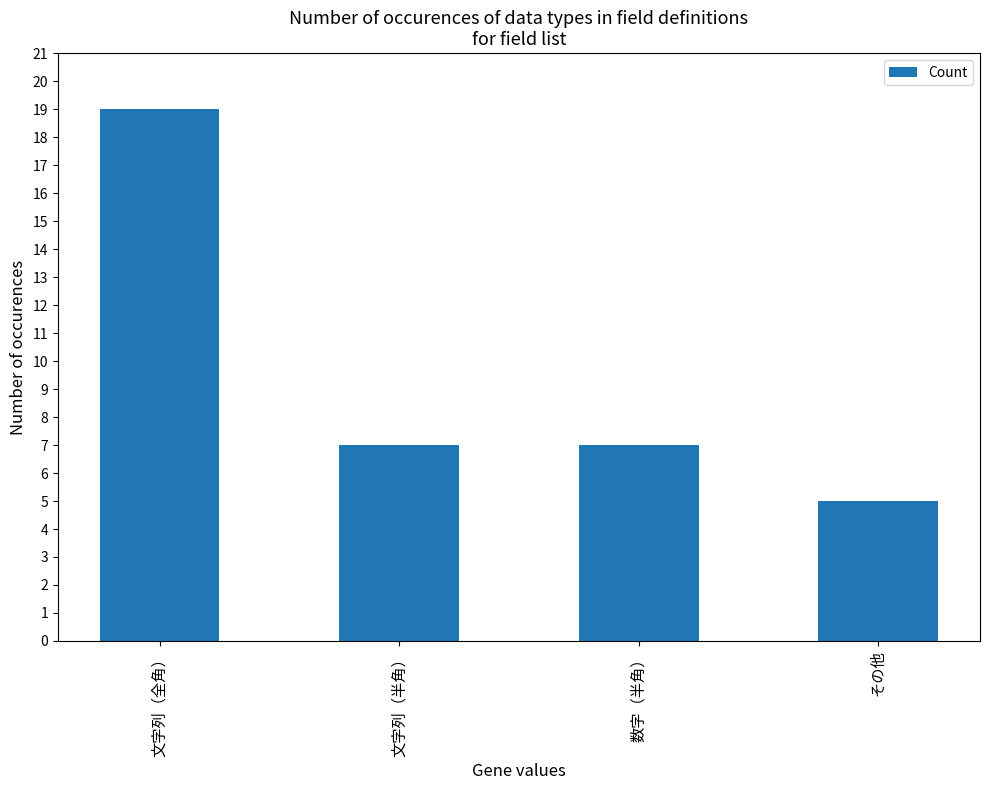

How many bars are there in total?

4